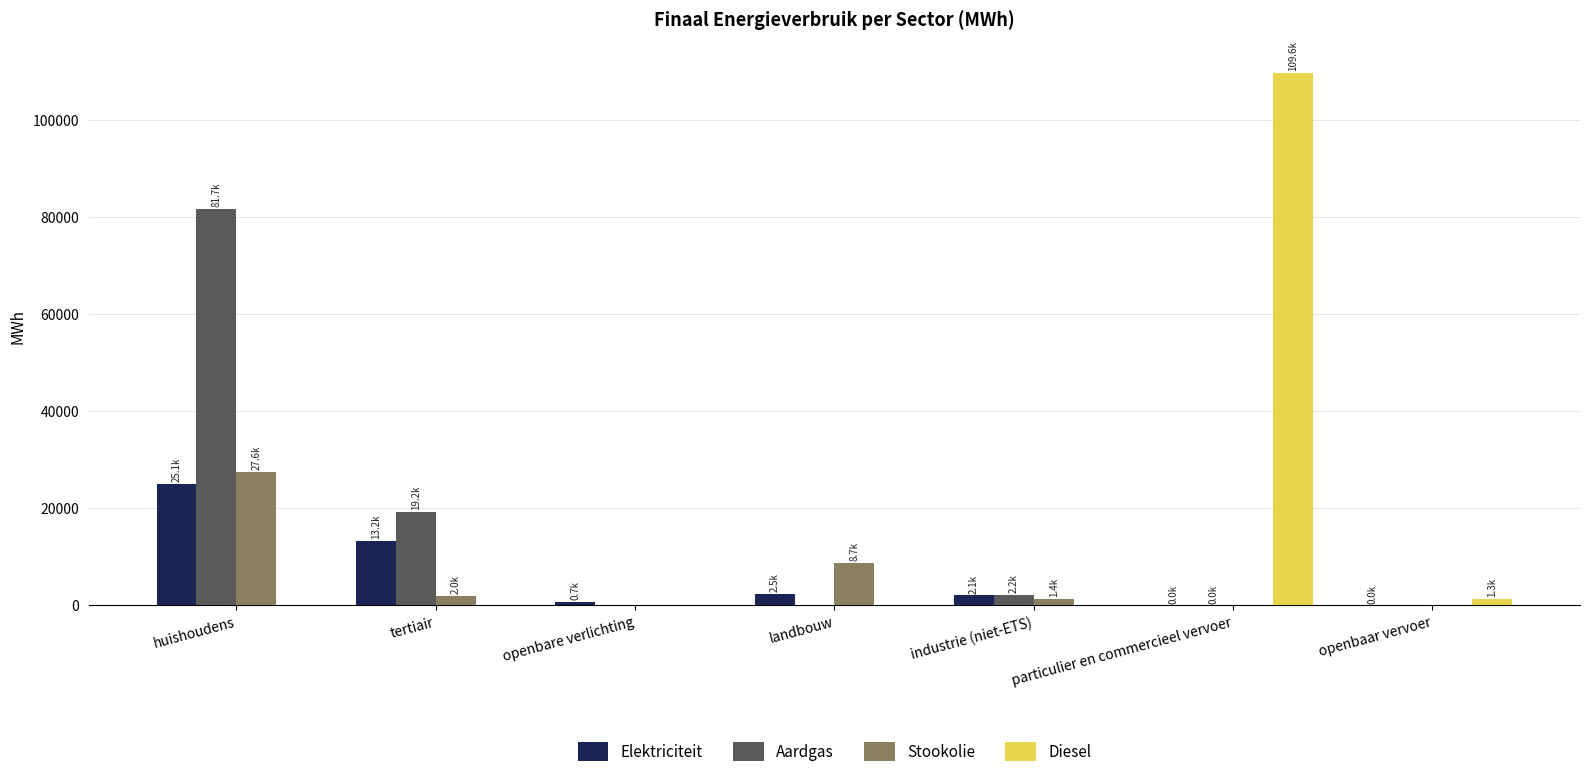

At which label is Aardgas closest to 40853?

tertiair